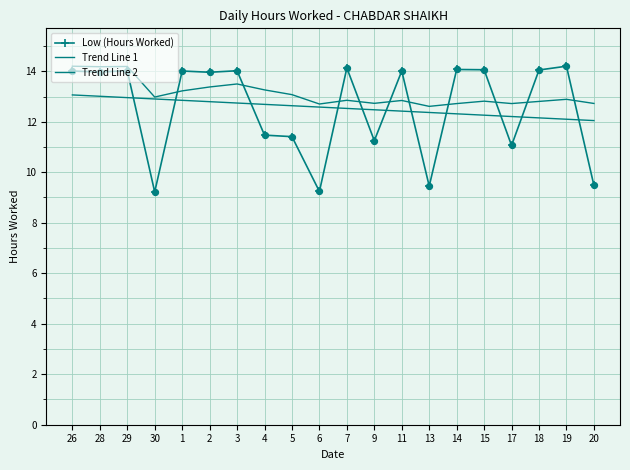

Is the value of Trend Line 2 at 30 greater than the value of Low (Hours Worked) at 19?

No